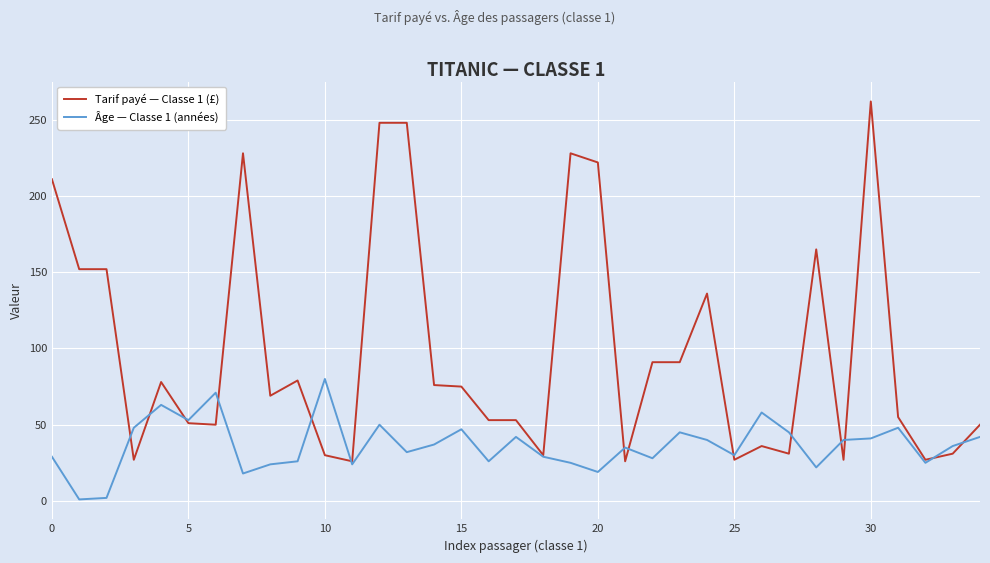

What is the sum of all Âge — Classe 1 (années) values?

1281